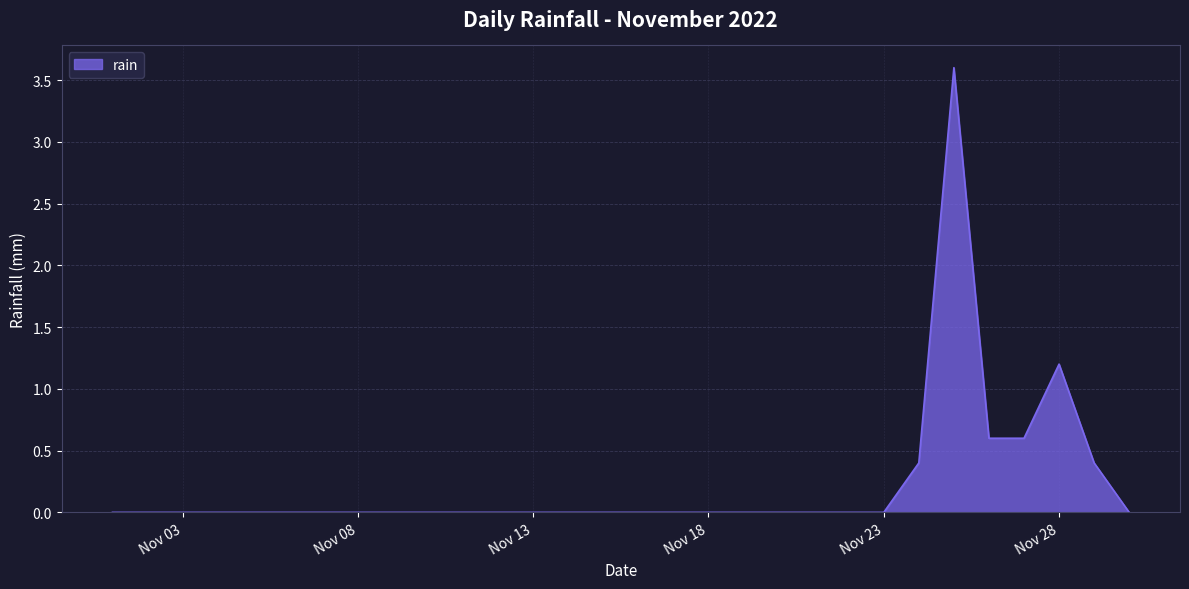

What is the greatest value displayed?

3.6